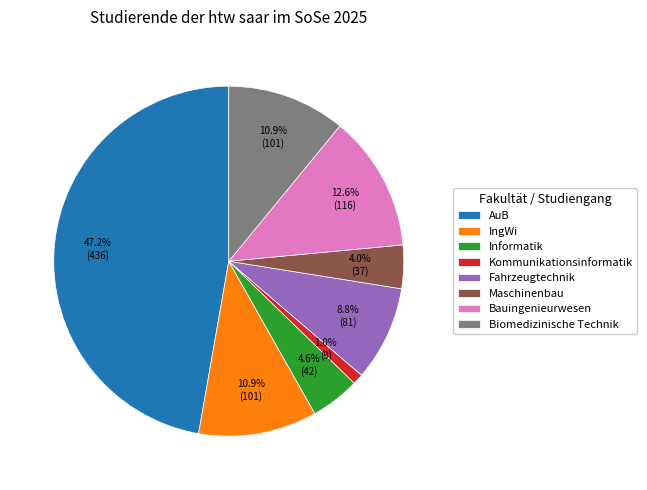

To the nearest percent, what portion does Biomedizinische Technik represent?

11%